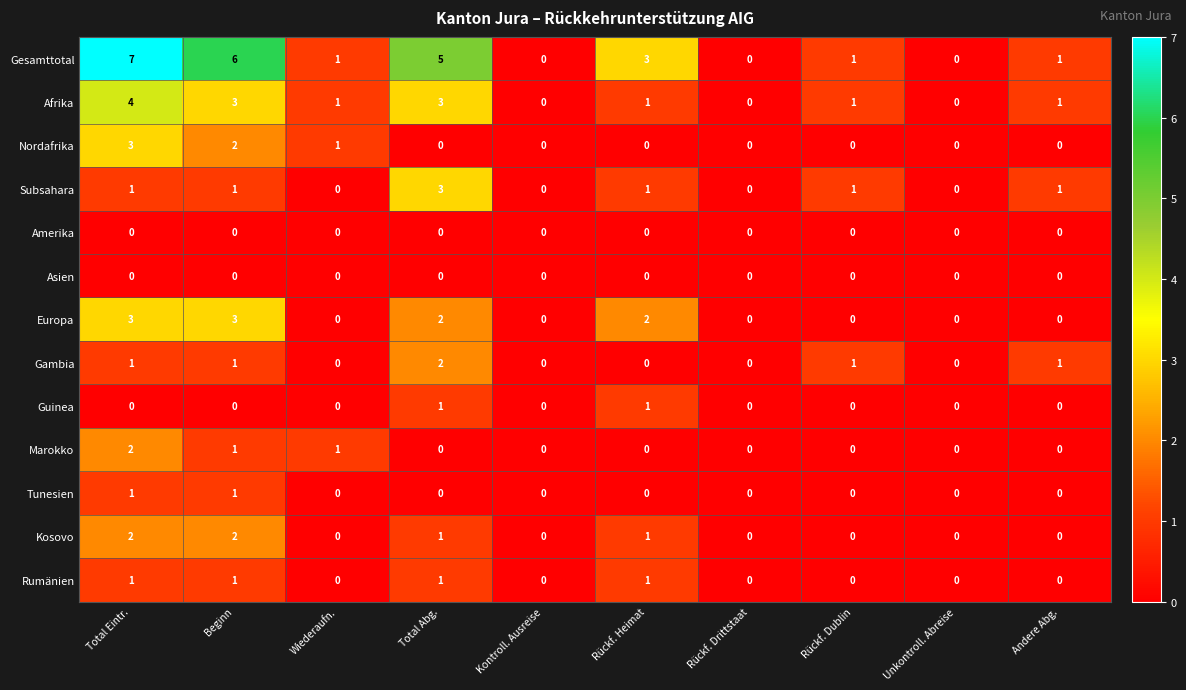

The value of Tunesien at Total Eintr. is 1. True or false?

True